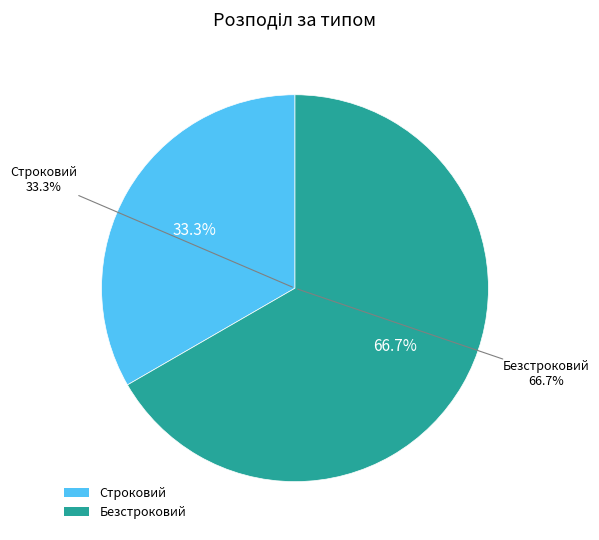

Which category has the smallest portion of the pie?

Строковий